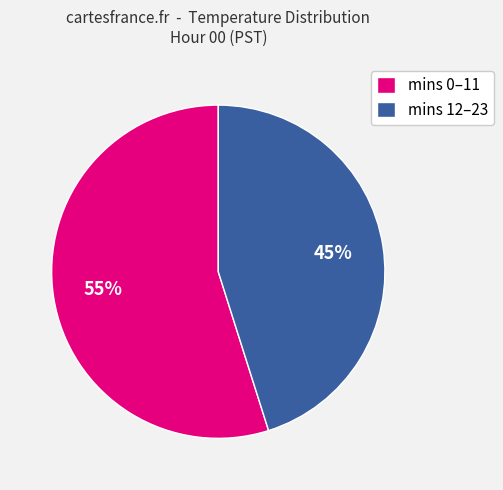

Is the sum of mins 0–11 and mins 12–23 greater than half?

Yes